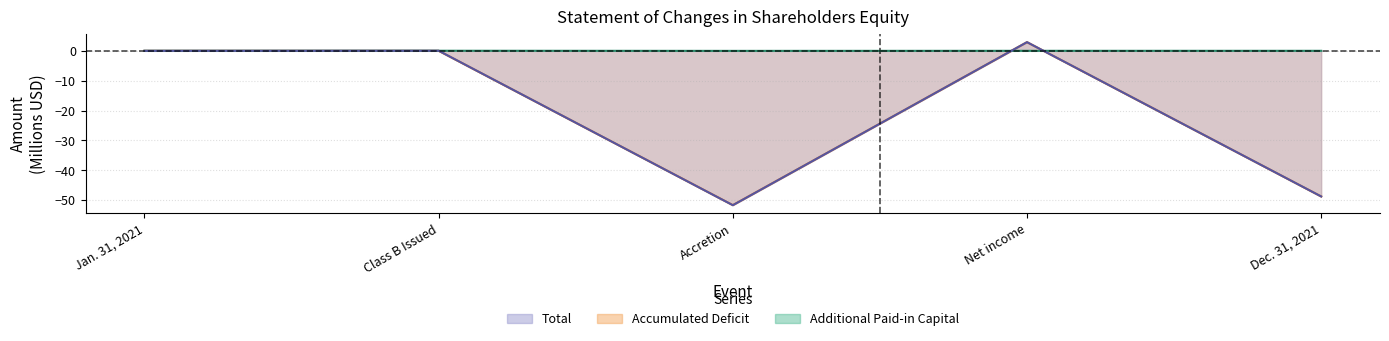

Which category has the lowest value in the Total series?

Accretion